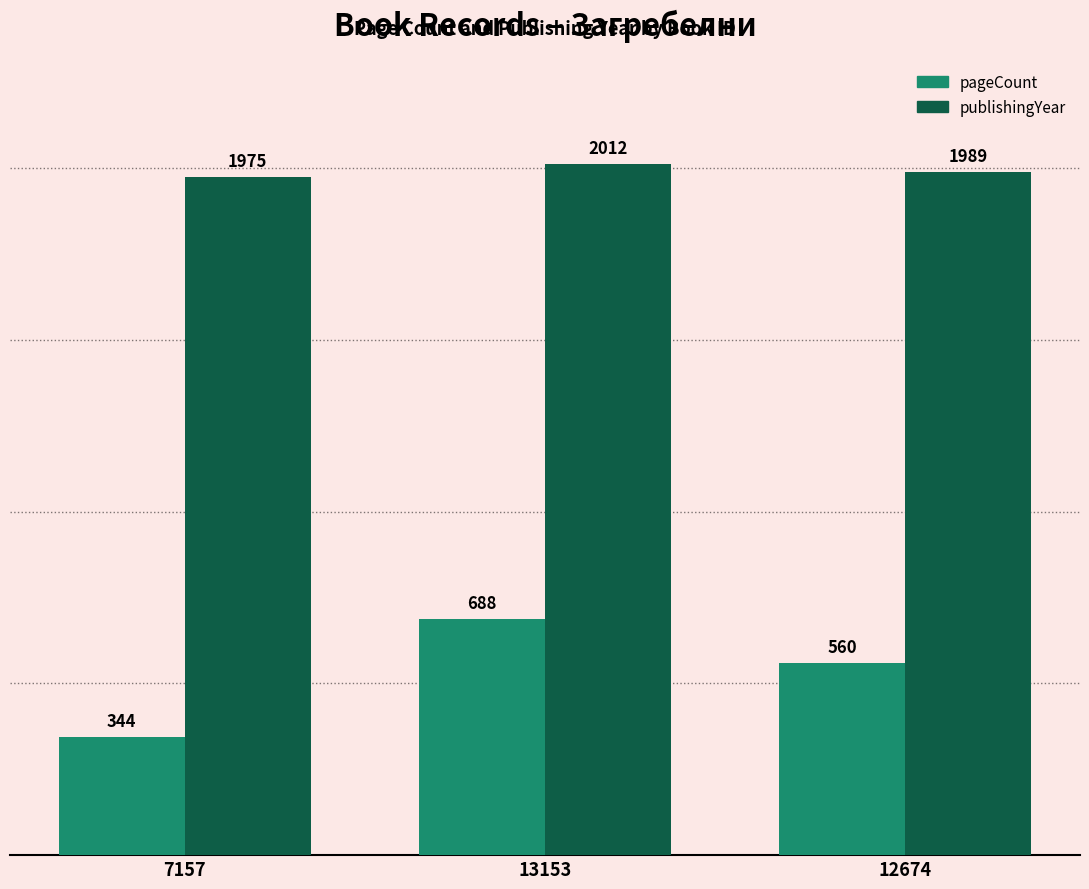

Reading left to right, list all the values displayed in this chart.

pageCount: 7157=344	13153=688	12674=560
publishingYear: 7157=1975	13153=2012	12674=1989